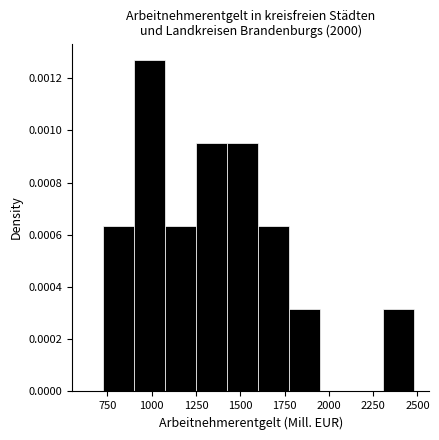

Around what value on the x-axis is the tallest bar? Give the approximate position of its centre, as read against the axis.

1000